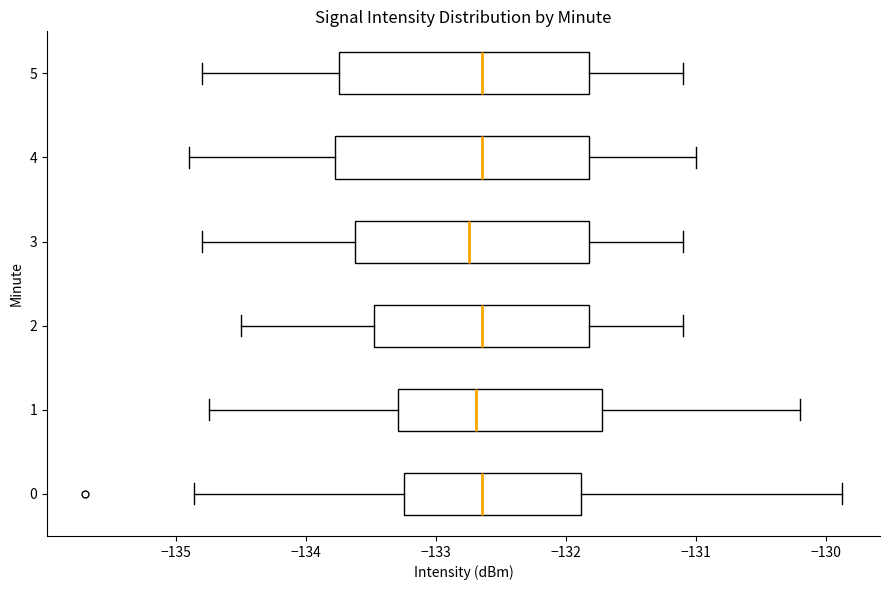

Reading bottom to top, read every box against the x-axis: the position of its median line, the range the box covers, and the ends of its whiskers. The values are not printed on the chart, so give them approximately, as read against the axis.

0: median -132.6, box -133.2 to -131.9, whiskers -134.9 to -129.9
1: median -132.7, box -133.3 to -131.7, whiskers -134.7 to -130.2
2: median -132.6, box -133.5 to -131.8, whiskers -134.5 to -131.1
3: median -132.7, box -133.6 to -131.8, whiskers -134.8 to -131.1
4: median -132.6, box -133.8 to -131.8, whiskers -134.9 to -131.0
5: median -132.6, box -133.7 to -131.8, whiskers -134.8 to -131.1